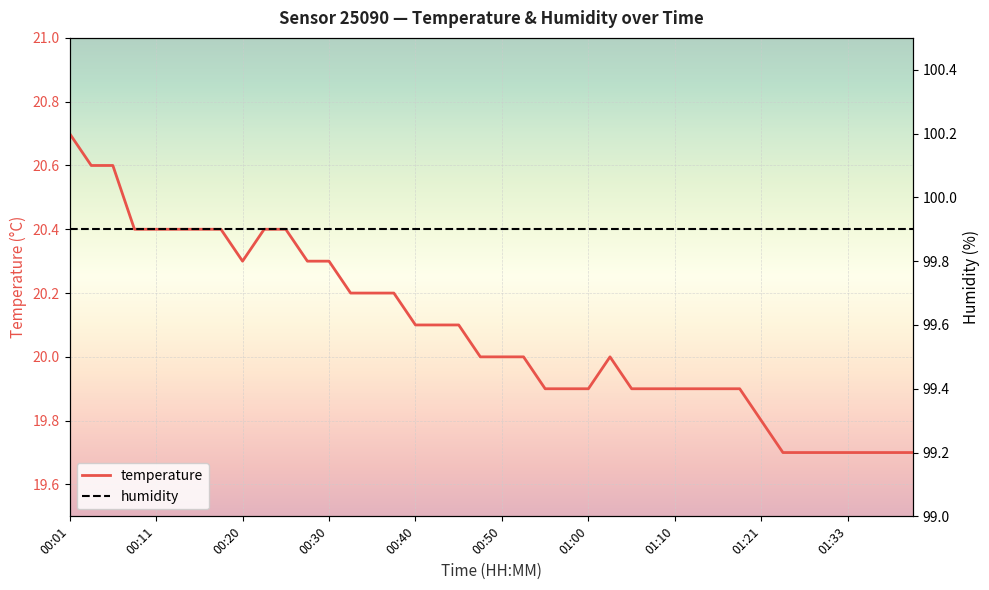

The value of temperature at 00:40 is 20.1. True or false?

True